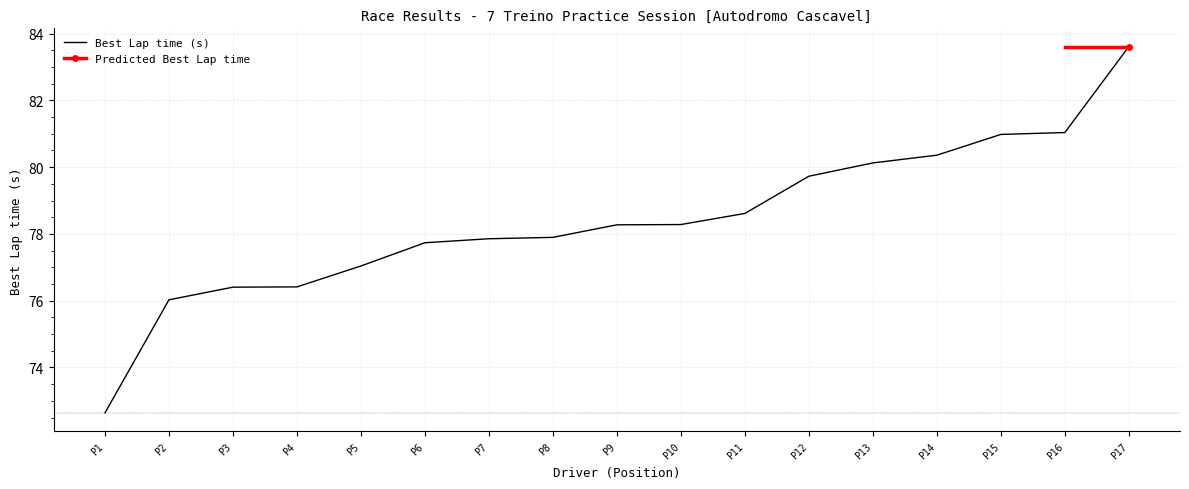

Reading right to left, list all the values displayed in this chart.

P17=83.6	P16=81.0	P15=81.0	P14=80.4	P13=80.1	P12=79.7	P11=78.6	P10=78.3	P9=78.3	P8=77.9	P7=77.9	P6=77.7	P5=77.0	P4=76.4	P3=76.4	P2=76.0	P1=72.6